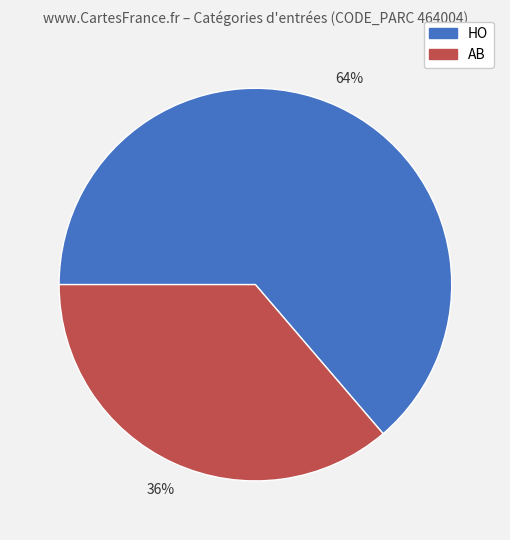

The HO slice represents 64% of the pie. True or false?

True